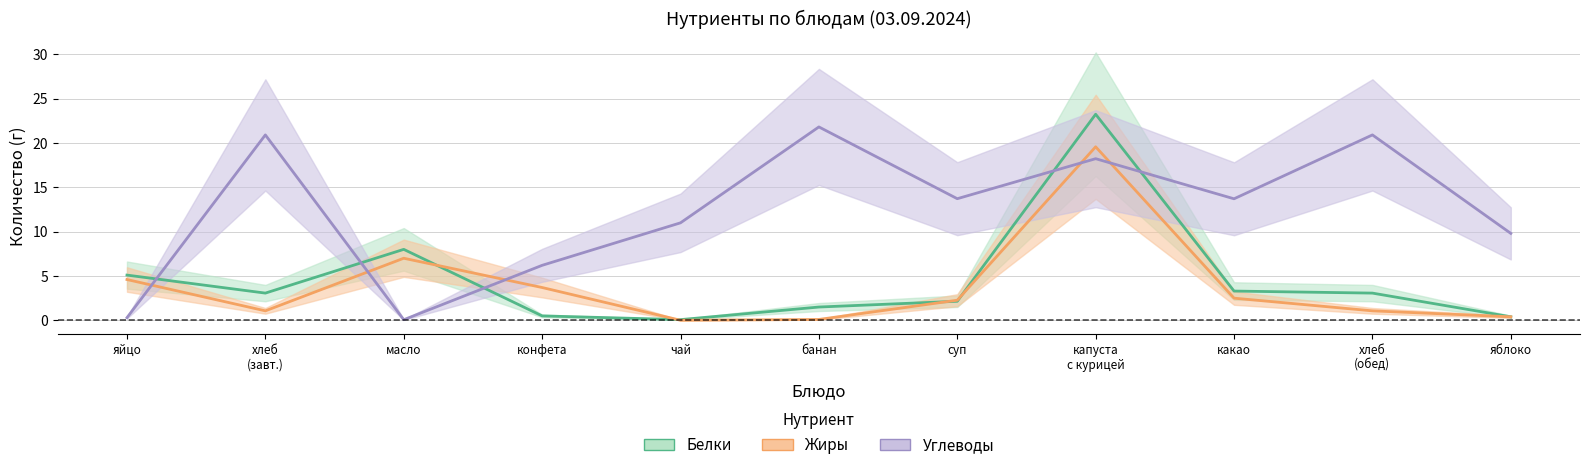

Rank the series by their maximum value, from highest to lowest.

Белки, Углеводы, Жиры